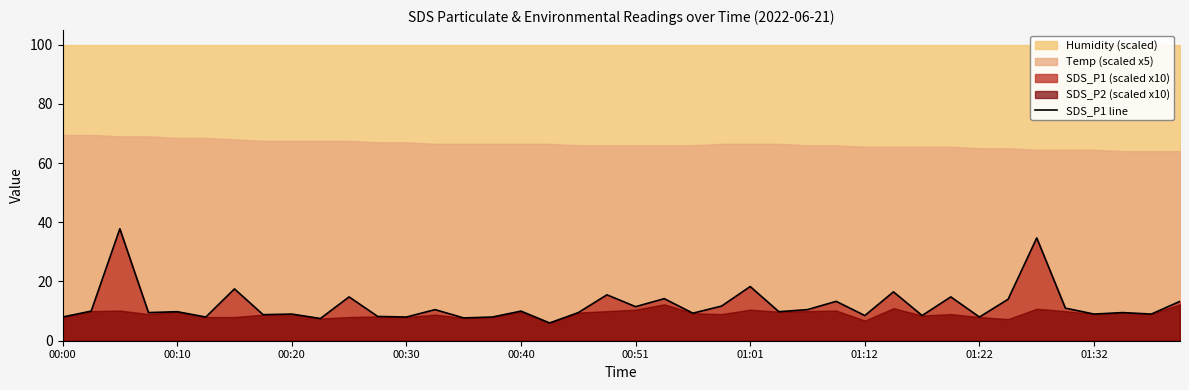

Is it true that the value at 26 is 10.5?

True